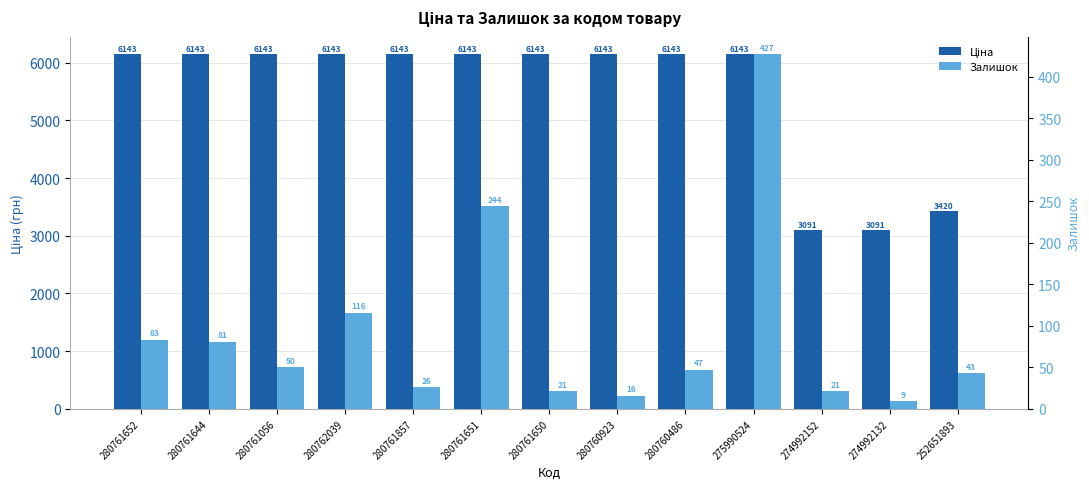

List the labels in order of Залишок value, largest first.

275990524, 280761651, 280762039, 280761652, 280761644, 280761056, 280760486, 252651893, 280761857, 280761650, 274992152, 280760923, 274992132